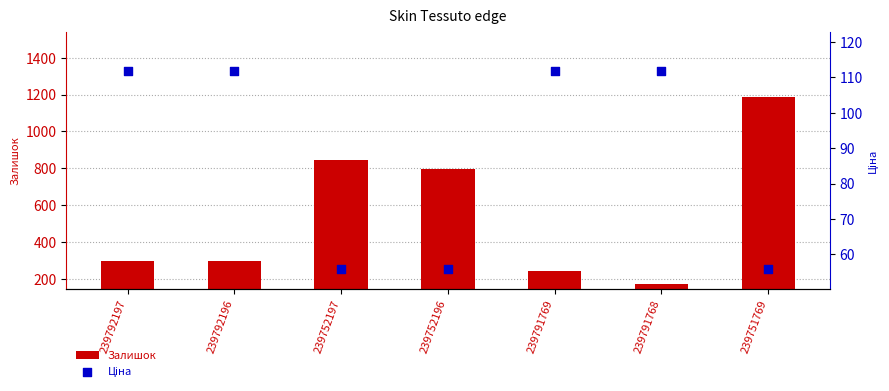

What are all the series names shown in the legend?

Залишок, Ціна